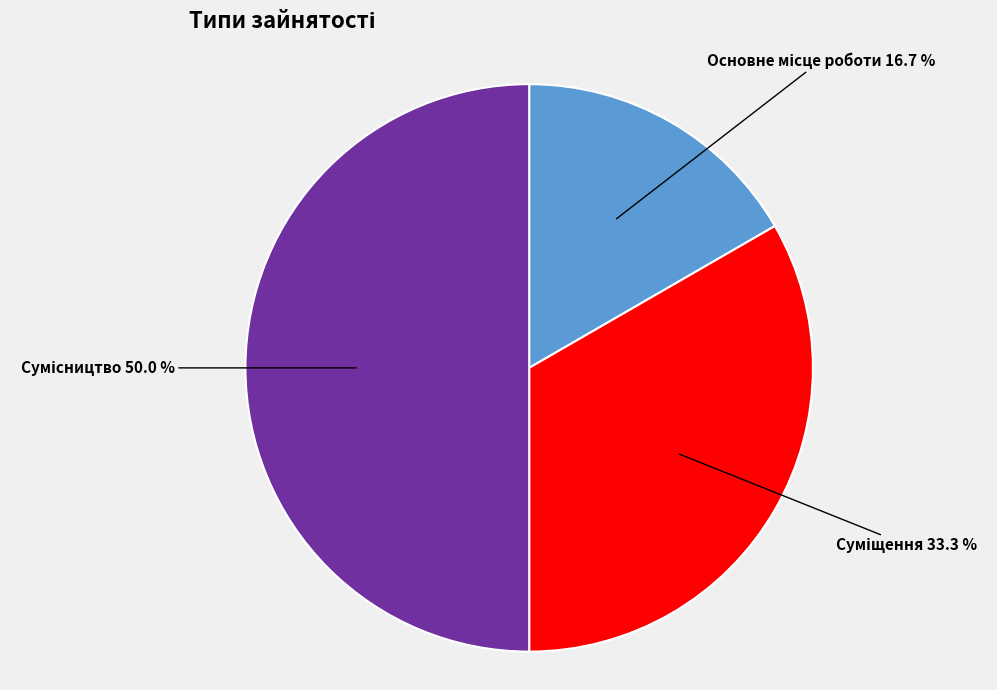

What is the smallest slice in the pie chart?

Основне місце роботи